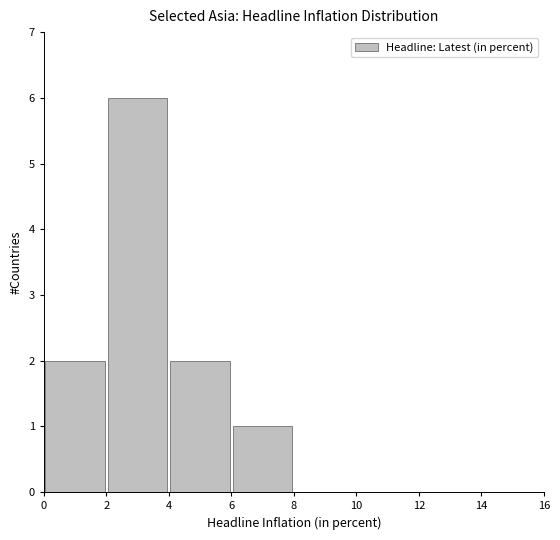

Reading left to right, transcribe this chart: for each bar, give the range it covers on the x-axis and its height. The values are not printed on the chart, so give them approximately, as read against the axis.

0 to 2: 2
2 to 4: 6
4 to 6: 2
6 to 8: 1
8 to 10: 0
10 to 12: 0
12 to 14: 0